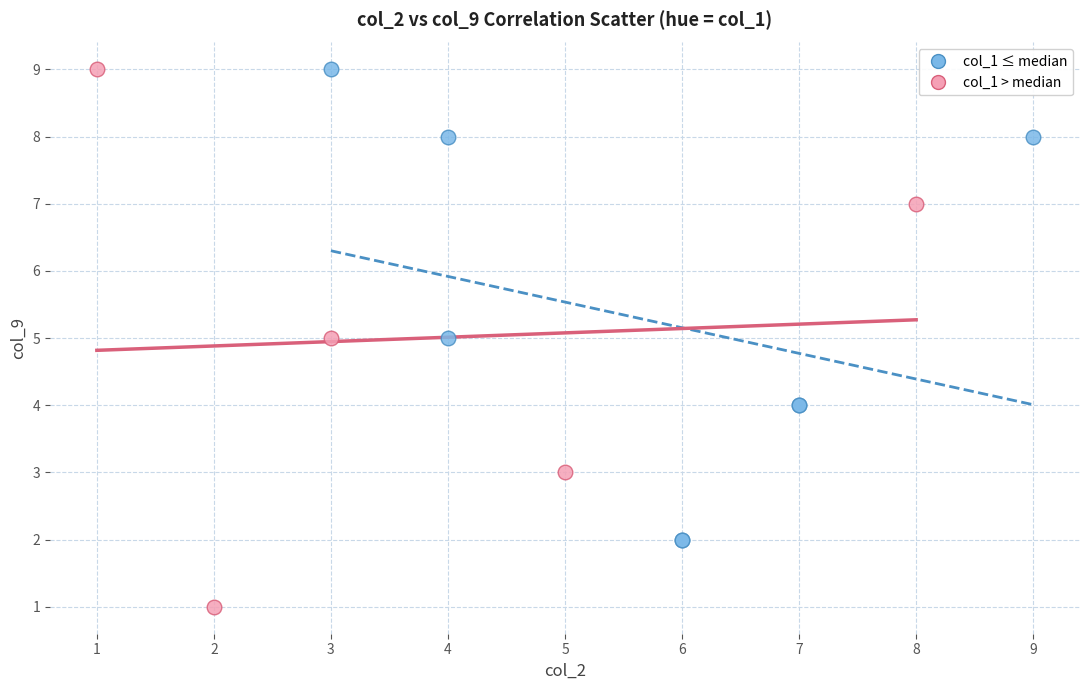

Which series contains the lowest Y value?

col_1 > median